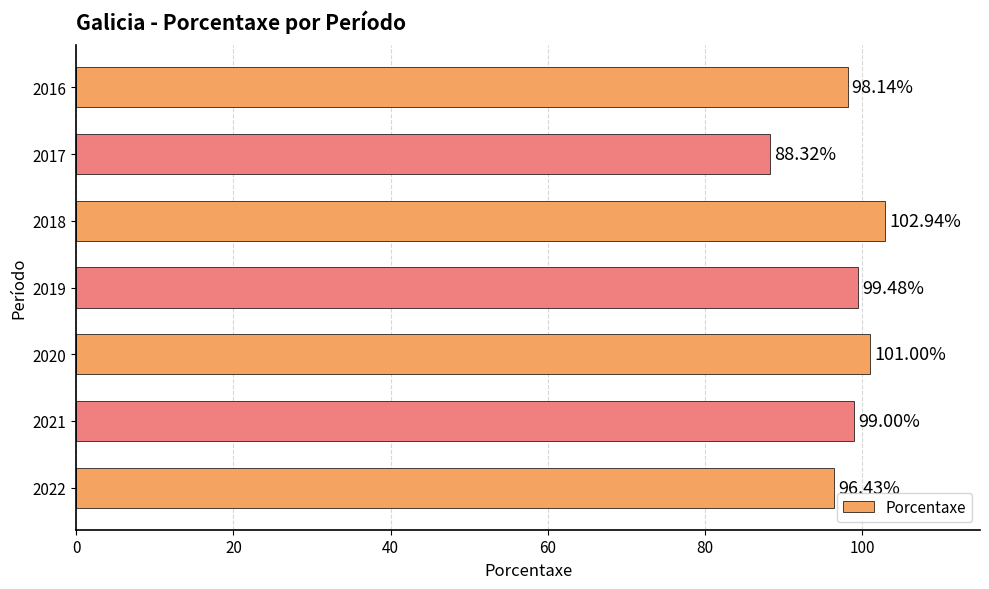

Rank the categories by value from lowest to highest.

2017, 2022, 2016, 2021, 2019, 2020, 2018